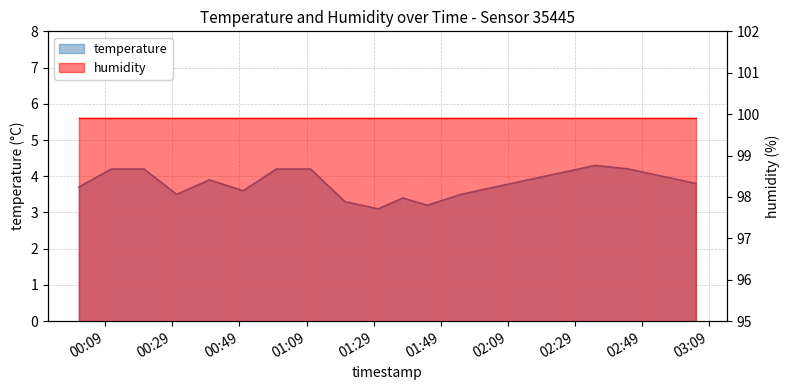

What is the change in value from 2023-01-29T00:30:16 to 2023-01-29T02:25:00?

+0.6